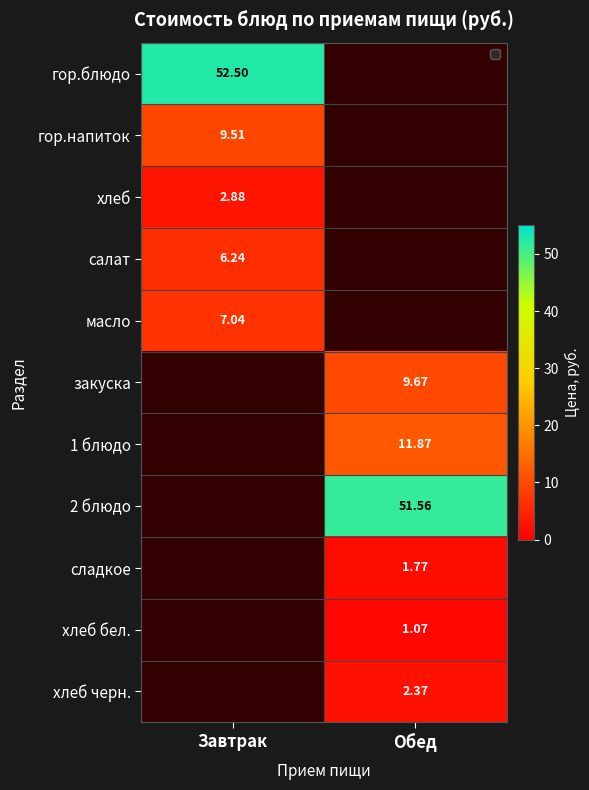

Is the value of закуска at Обед greater than the value of 2 блюдо at Обед?

No